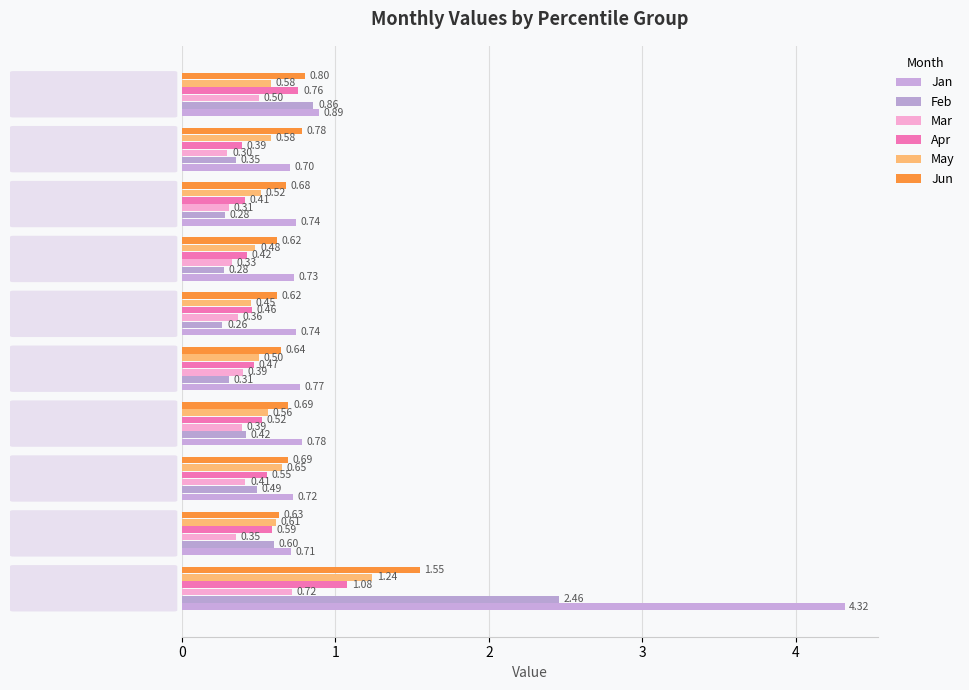

What is the average value of the Jun series?

0.8